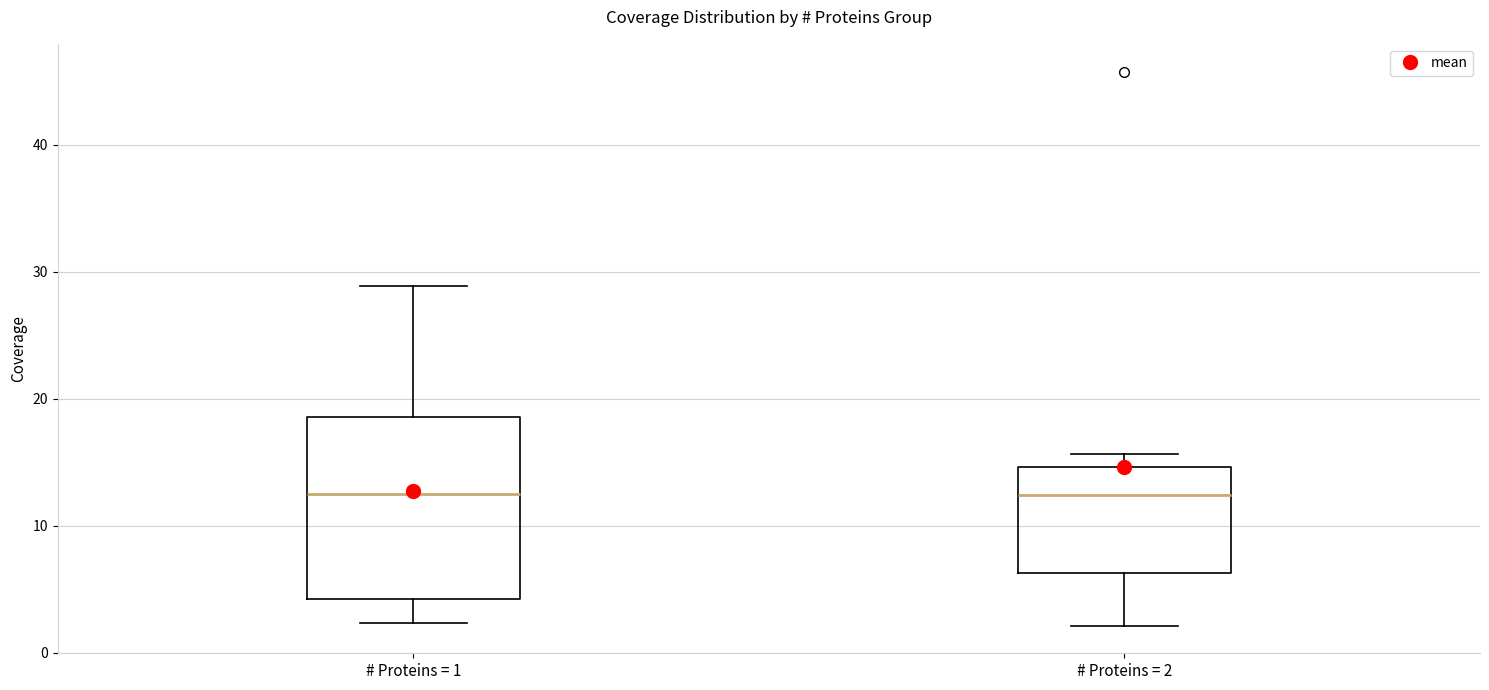

Reading left to right, read every box against the y-axis: the position of its median line, the range the box covers, and the ends of its whiskers. The values are not printed on the chart, so give them approximately, as read against the axis.

# Proteins = 1: median 13, box 4 to 19, whiskers 2 to 29
# Proteins = 2: median 12, box 6 to 15, whiskers 2 to 16